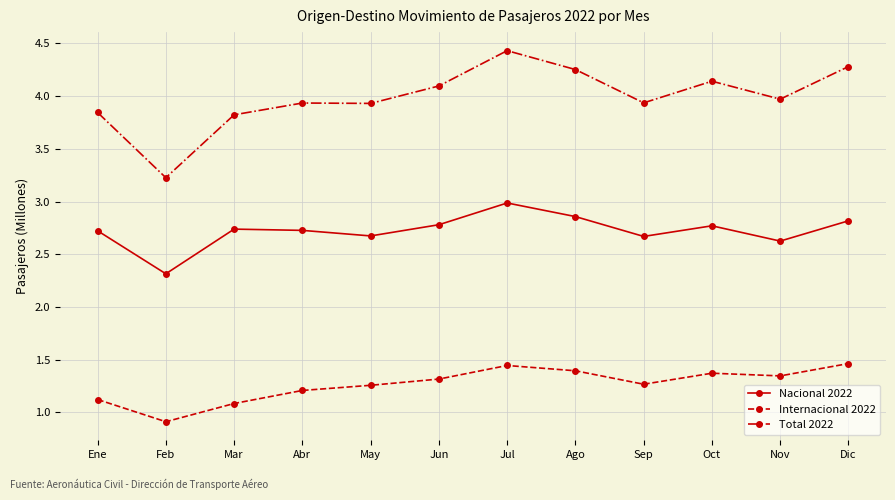

Which series has the largest total across all categories?

Total 2022